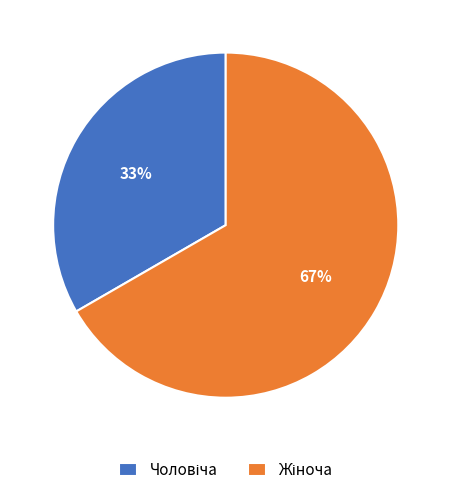

To the nearest percent, what is the average slice percentage?

50%